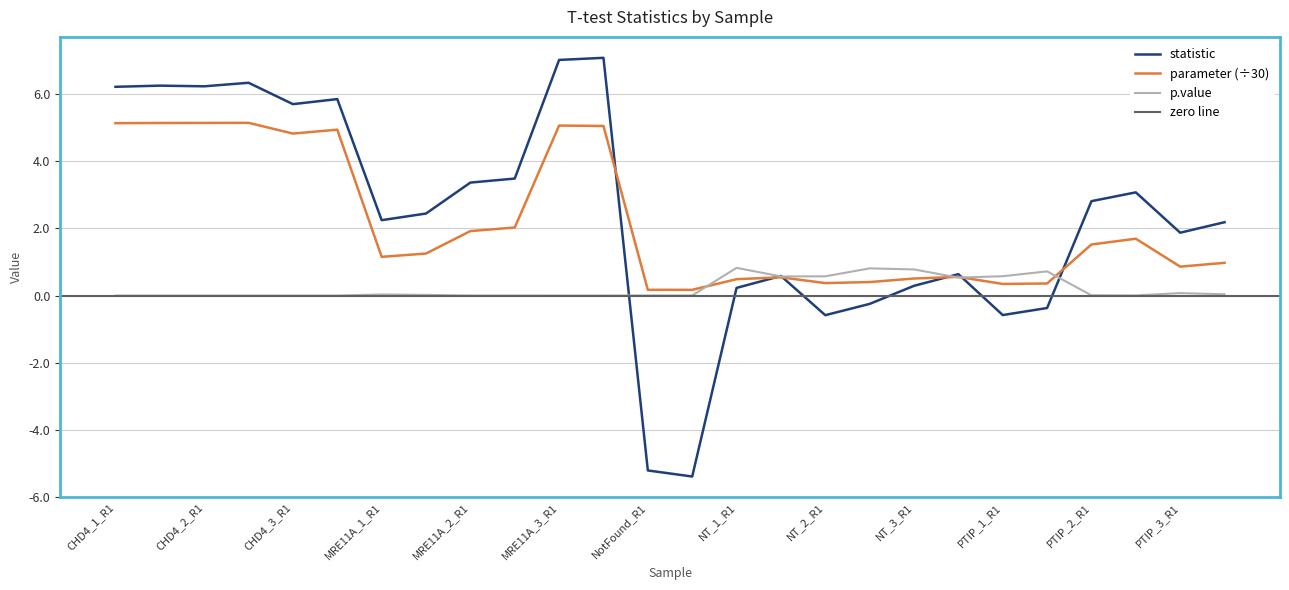

What is the maximum value for parameter (÷30)?

5.1